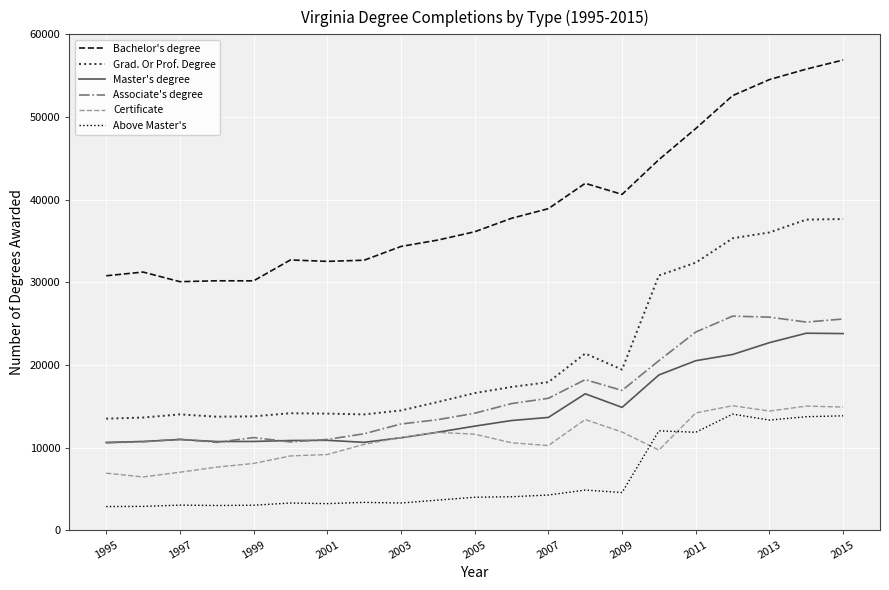

Which series has the widest spread of values?

Bachelor's degree